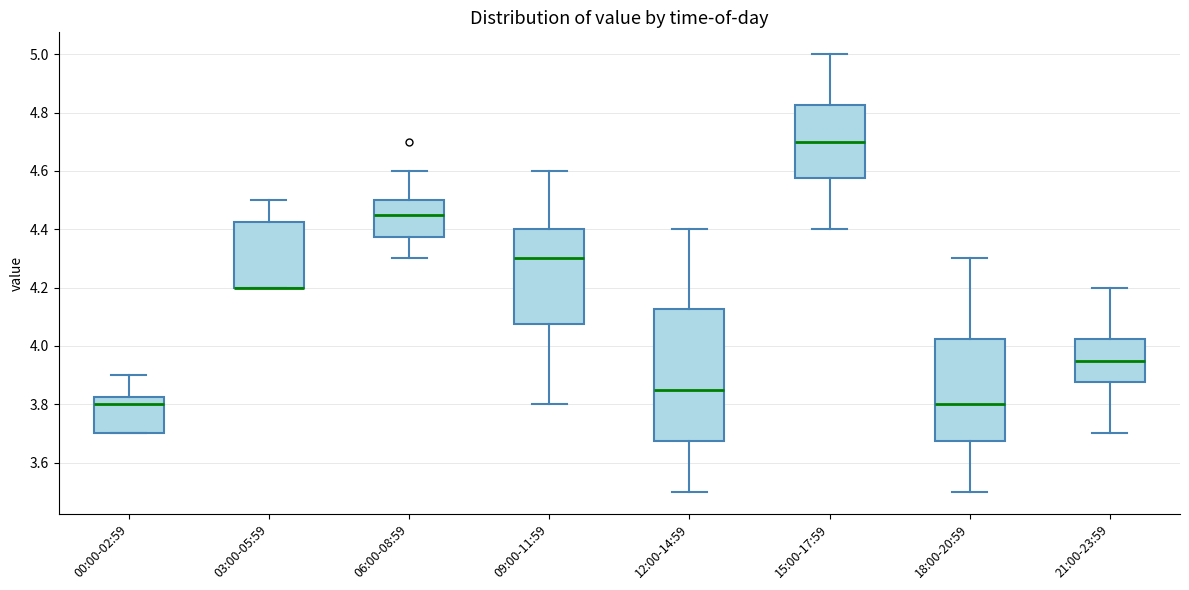

Where is the lower edge of the box for 09:00-11:59 on the y-axis? The values are not printed on the chart, so give them approximately, as read against the axis.

4.08